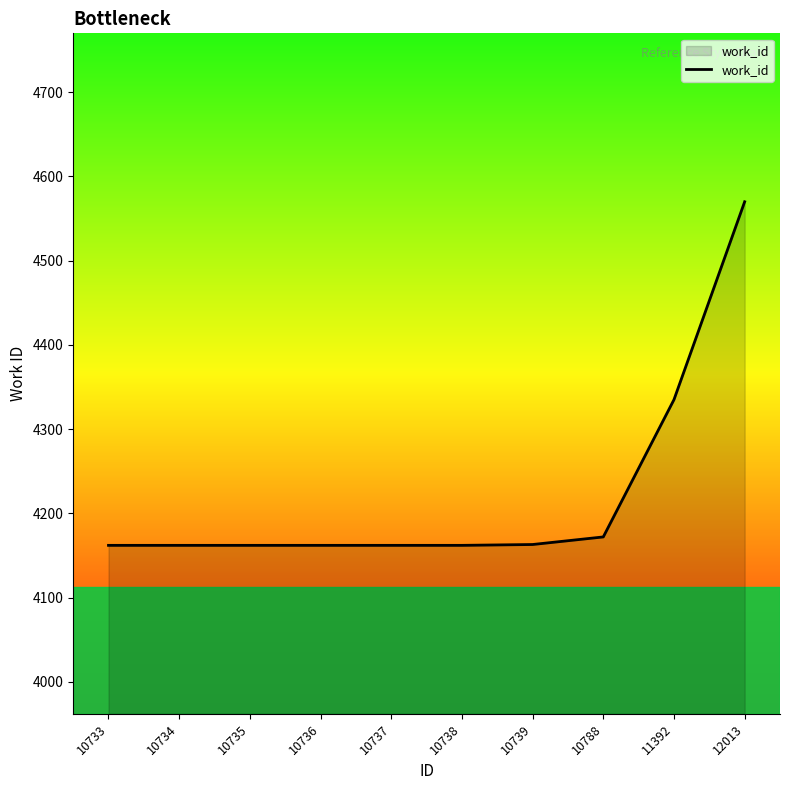

Approximately how many times larger is the value at 12013 compared to 10738?

1.1